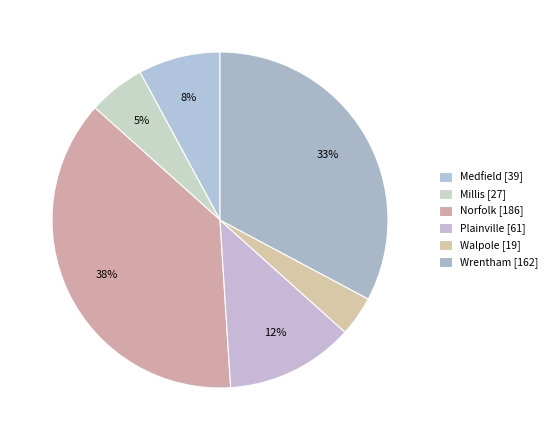

What percentage do Medfield and Wrentham together represent?

40.7%